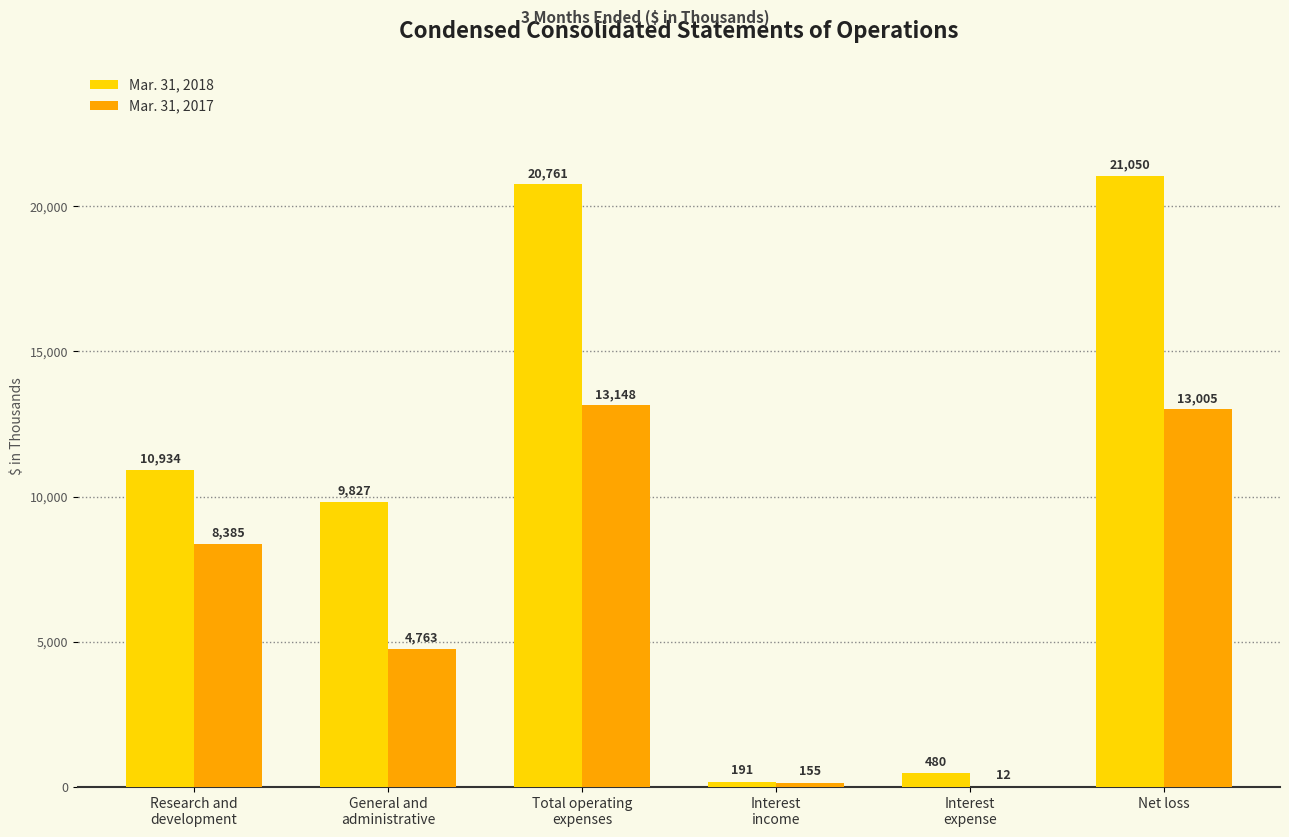

At which category is the sum across all series the highest?

Net loss